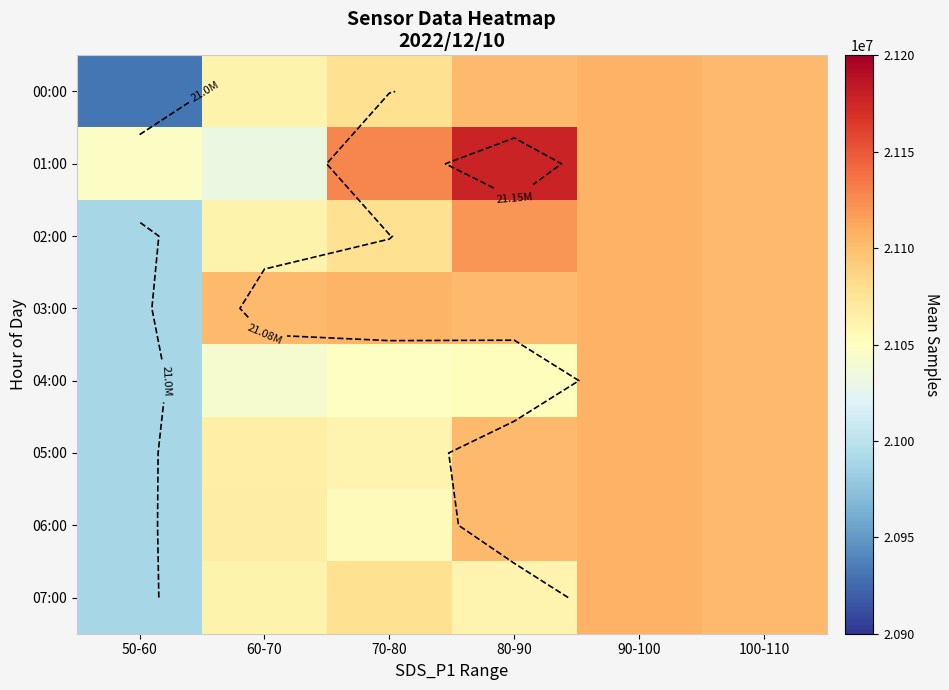

List the series in order of their peak value, lowest first.

00:00, 03:00, 04:00, 05:00, 06:00, 07:00, 02:00, 01:00